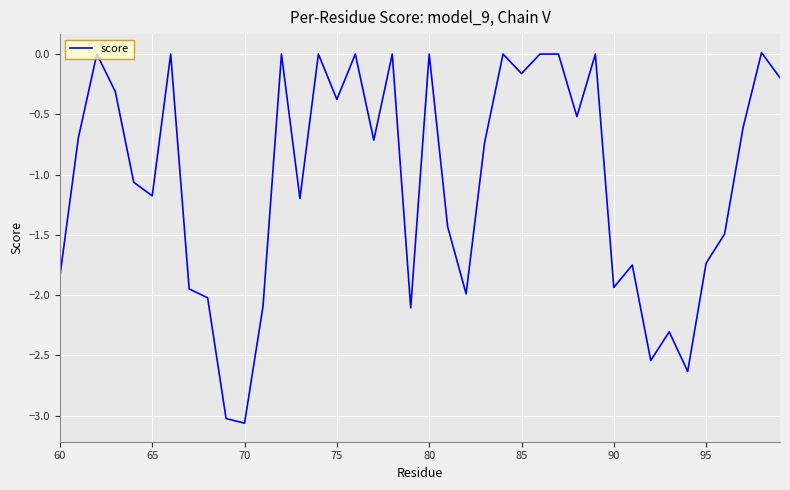

What is the difference between the maximum and minimum values?

3.1